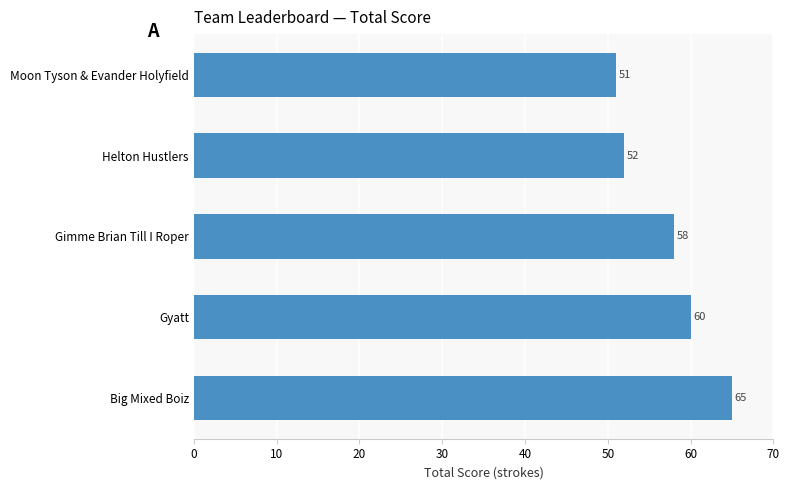

Which category has the highest value across all series?

Big Mixed Boiz